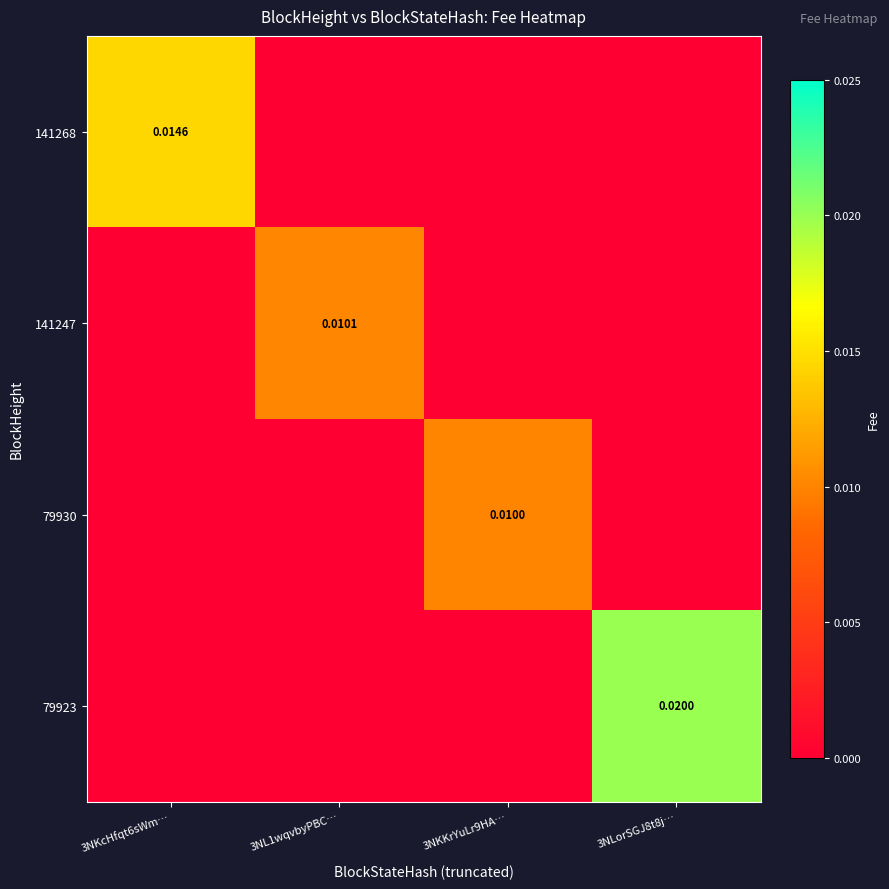

Rank the series at 3NKKrYuLr9HA… from highest to lowest value.

79930, 141268, 141247, 79923